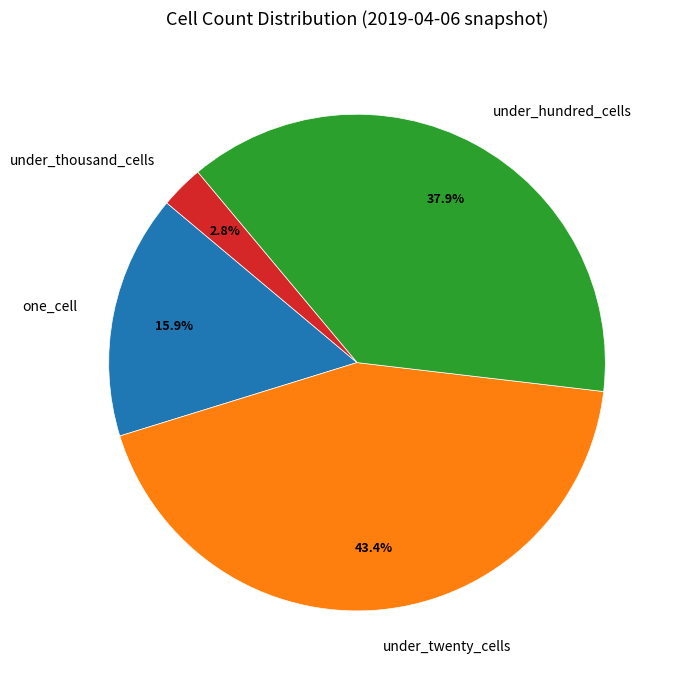

Which category has the smallest portion of the pie?

under_thousand_cells